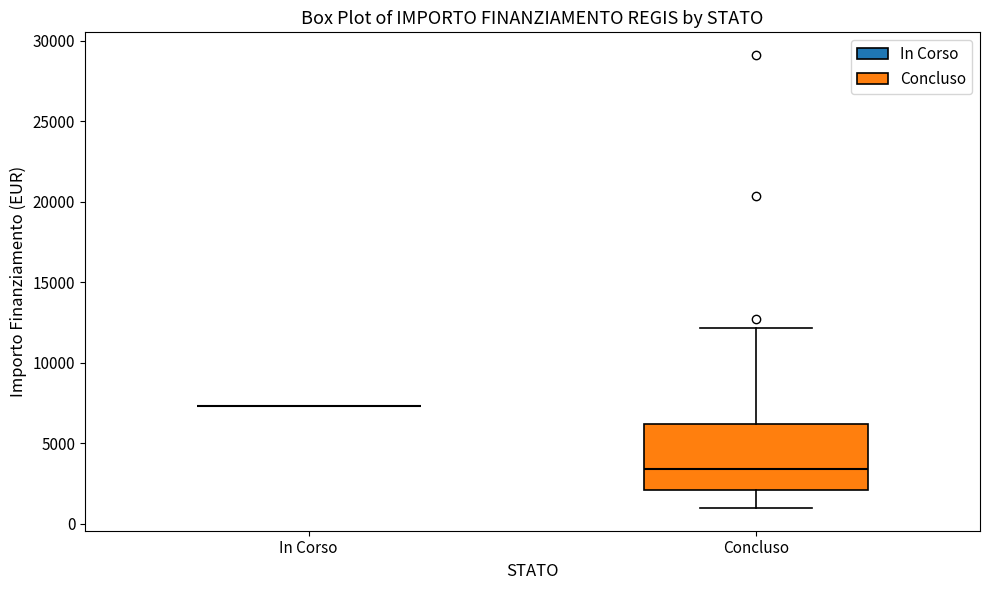

Reading left to right, read every box against the y-axis: the position of its median line, the range the box covers, and the ends of its whiskers. The values are not printed on the chart, so give them approximately, as read against the axis.

In Corso: box collapsed to a line at 7500, whiskers 7500 to 7500
Concluso: median 3500, box 2000 to 6000, whiskers 1000 to 12000